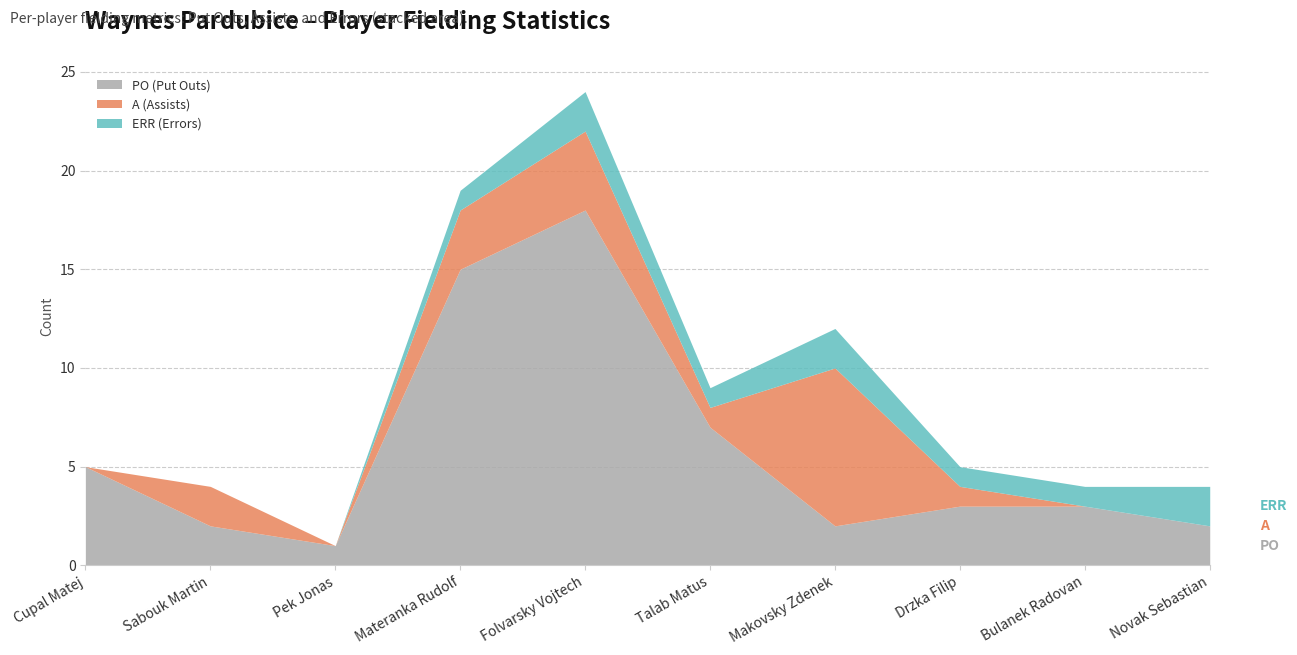

True or false: FP (Fielding %) and PO (Put Outs) intersect in this chart.

False